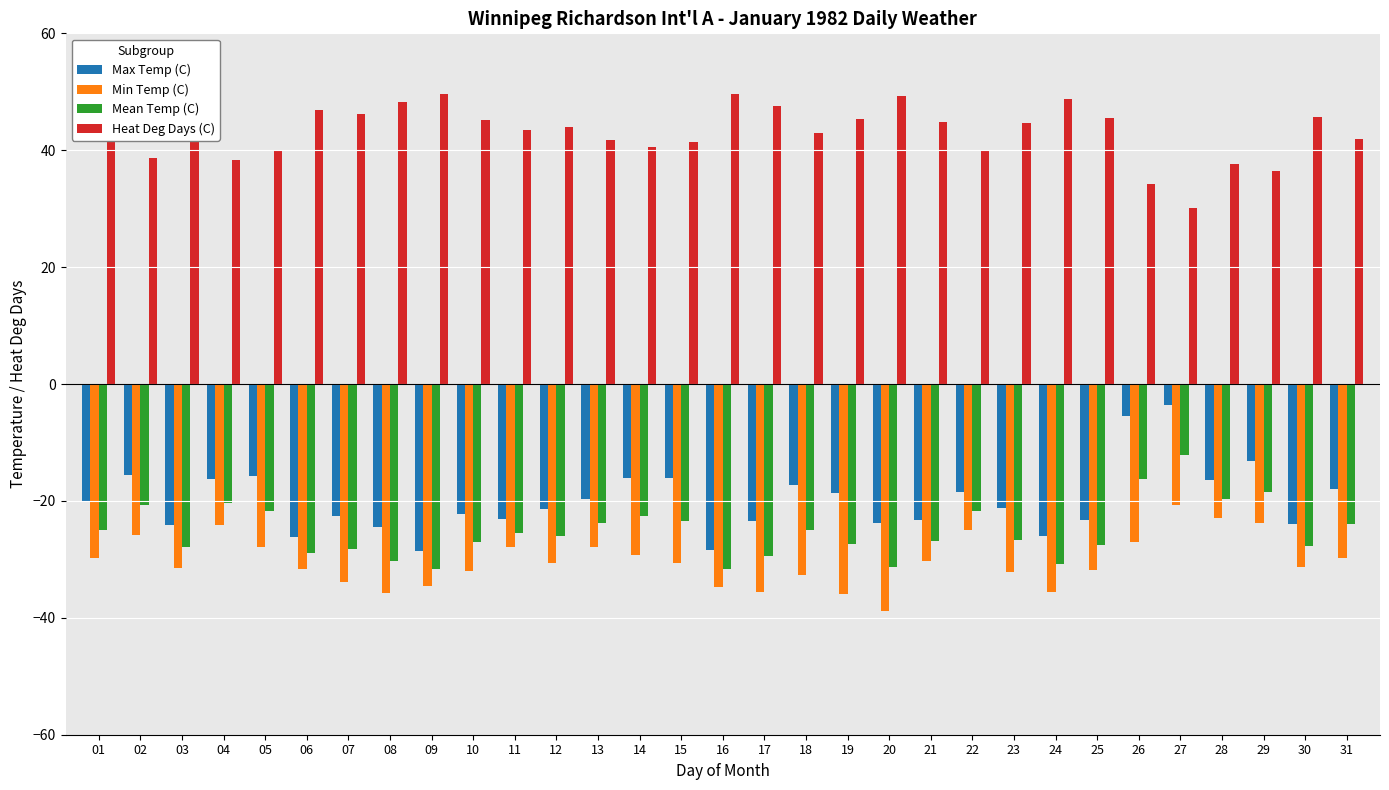

What is the greatest value displayed?

49.6